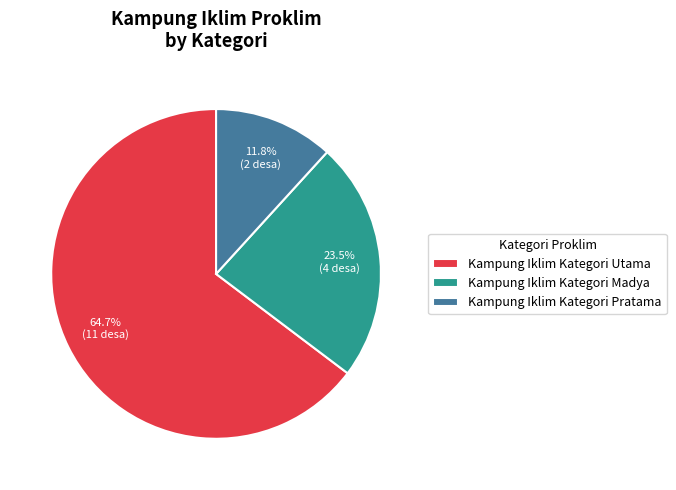

What is the total percentage of Kampung Iklim Kategori Madya and Kampung Iklim Kategori Utama?

88.2%